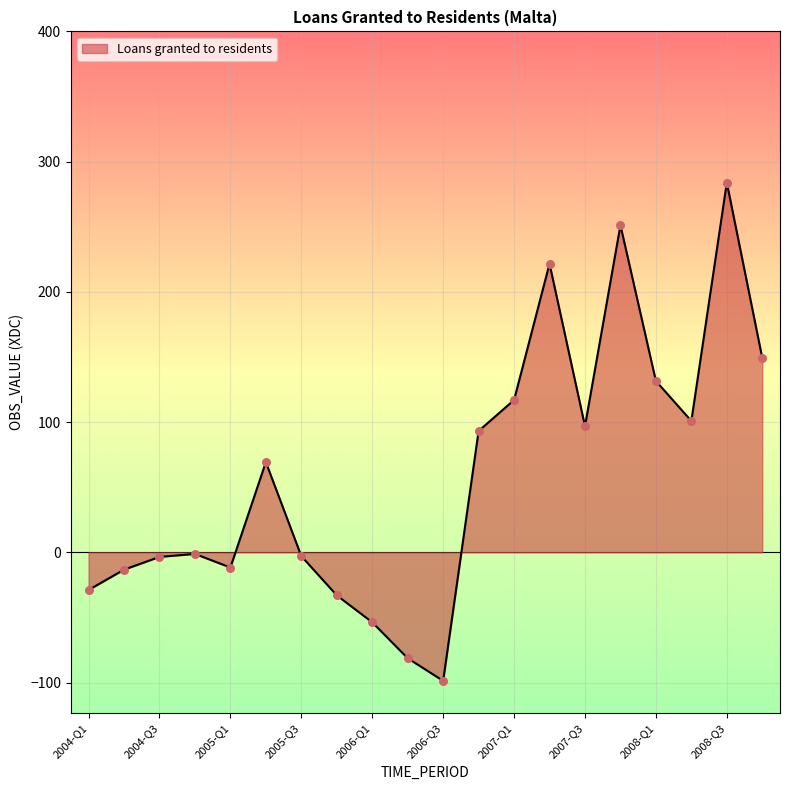

What is the greatest value displayed?

283.9